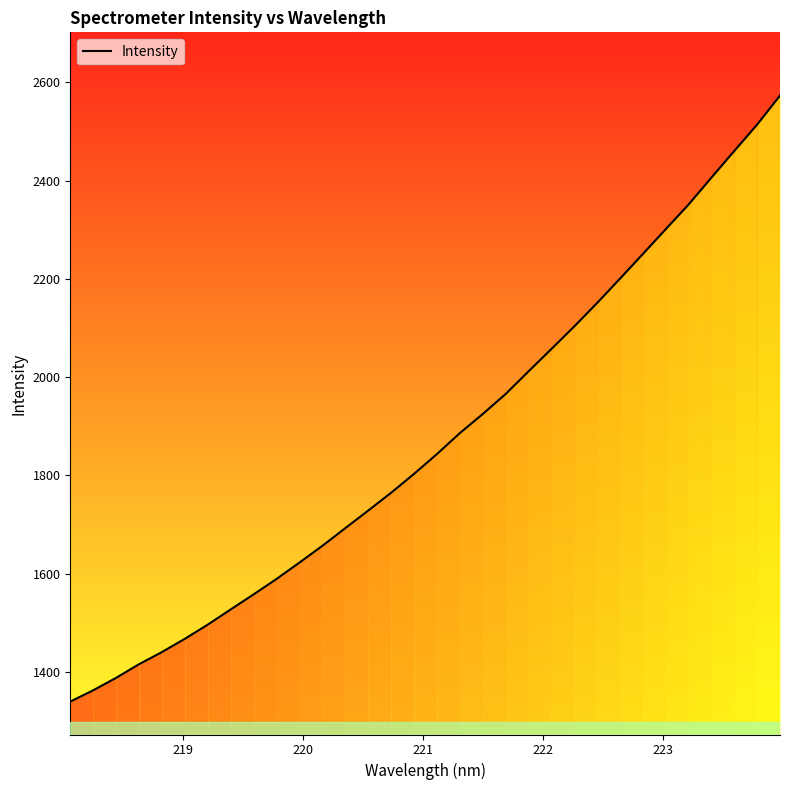

True or false: there are more than 1 points higher than both neighbors.

False